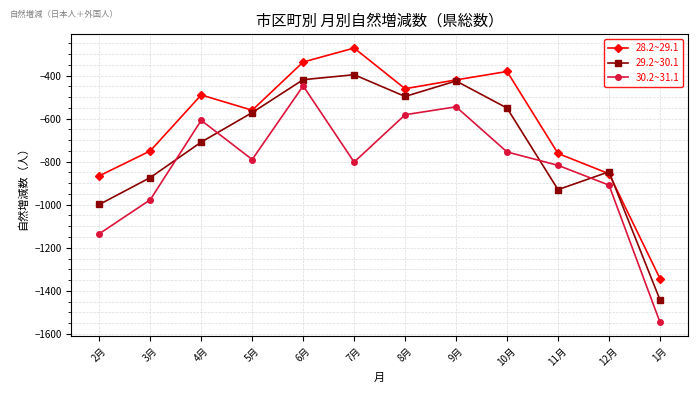

What is the label of the 5th point from the right?

9月